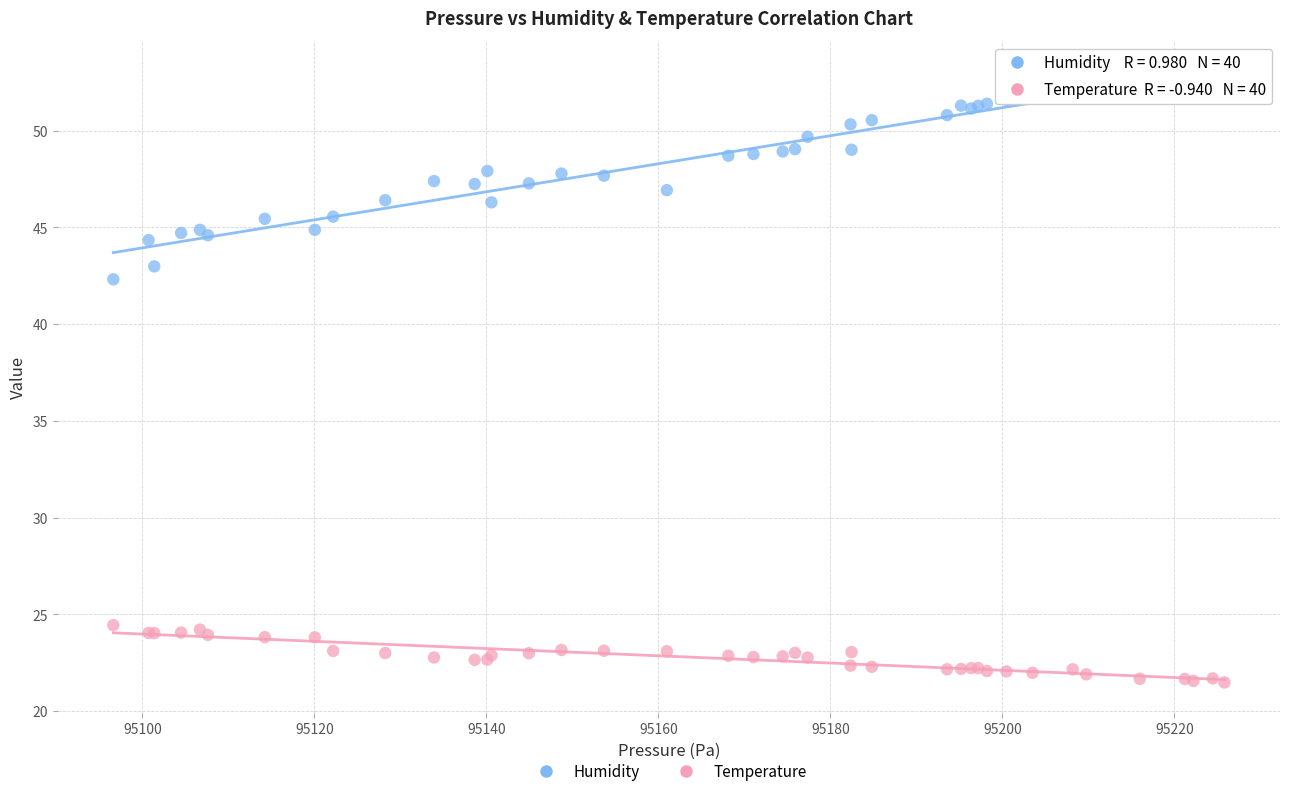

Across all series, what Y value is closest to 37?

42.3